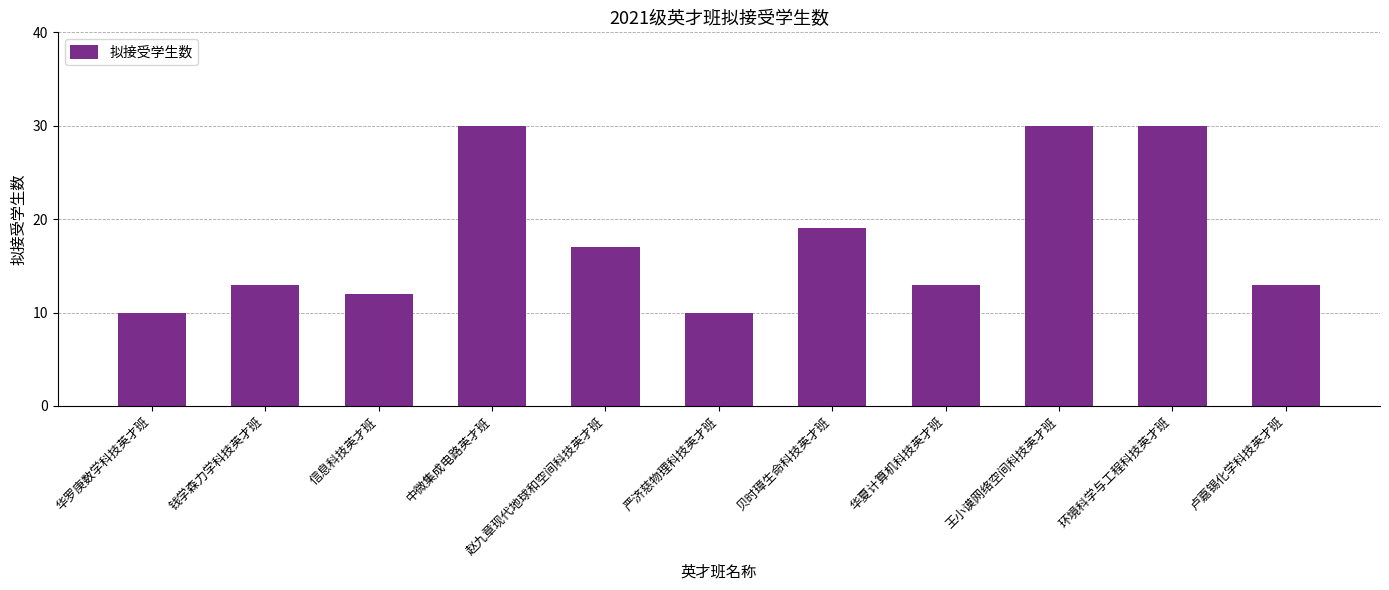

The chart shows a value of 6 at 赵九章现代地球和空间科技英才班. True or false?

False